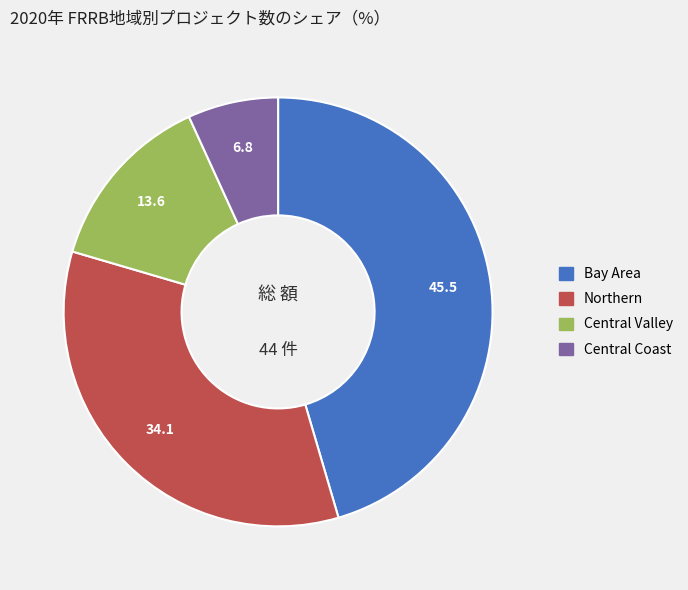

Rank the categories by value from highest to lowest.

Bay Area, Northern, Central Valley, Central Coast